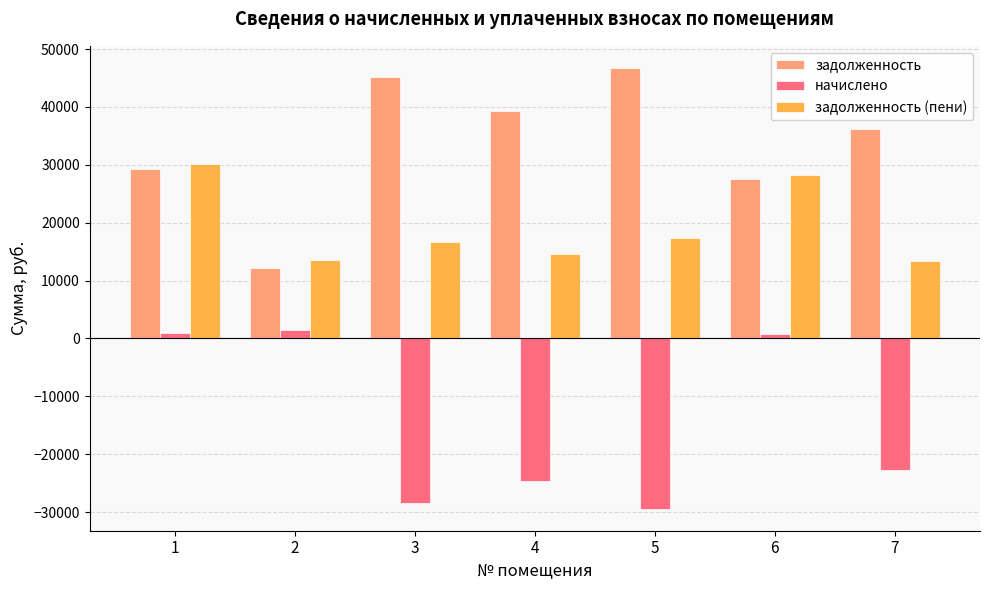

What is the difference between the maximum and minimum values in the задолженность series?

34652.0